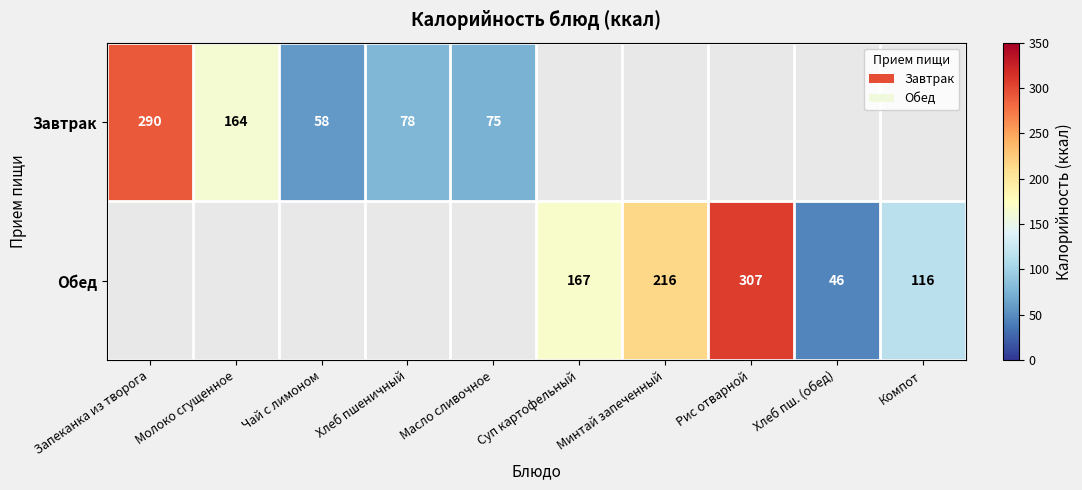

Is it true that Завтрак equals 75 at Масло сливочное?

True